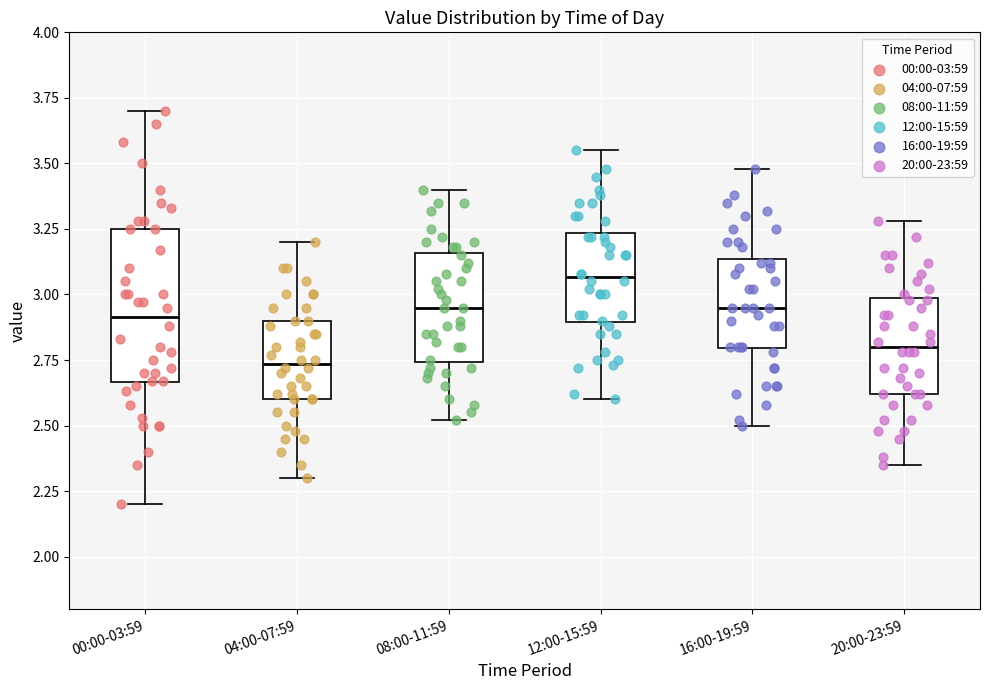

Which box is the tallest, from its lower edge to its upper edge?

00:00-03:59